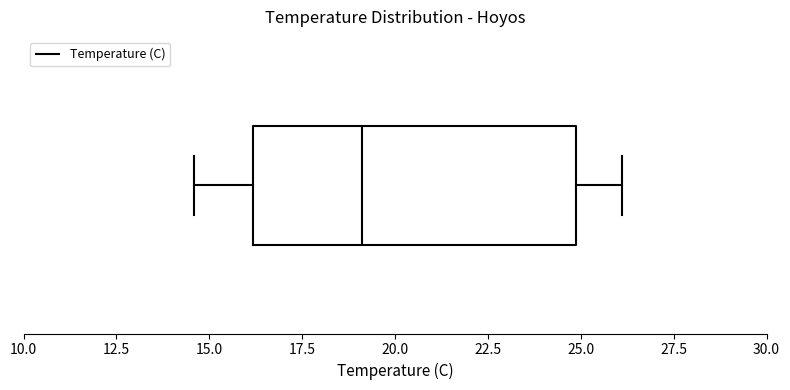

Where does the left whisker of the box end on the x-axis? The values are not printed on the chart, so give them approximately, as read against the axis.

14.5